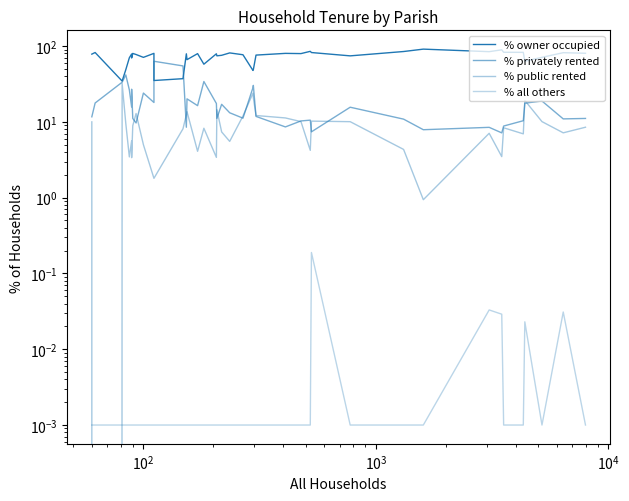

True or false: % privately rented and % all others intersect in this chart.

False